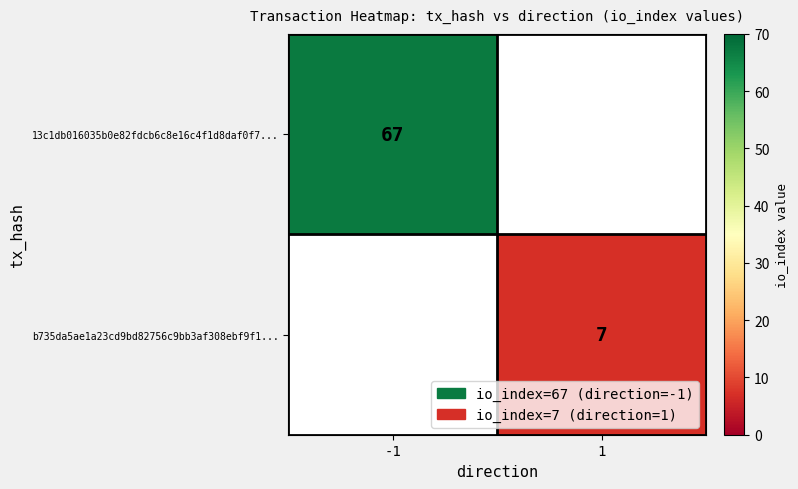

True or false: b735da5ae1a23cd9bd82756c9bb3af308ebf9f1... has a value of 7 at 1.

True